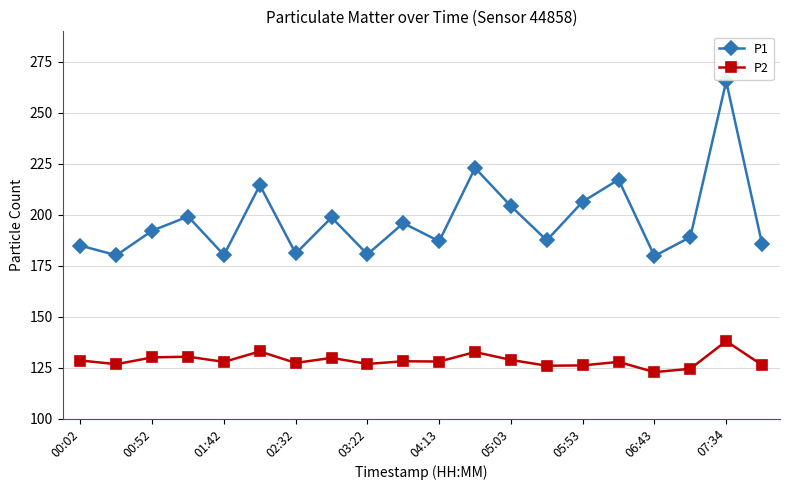

What is the value of the P2 point at the 2nd from the left?

126.7